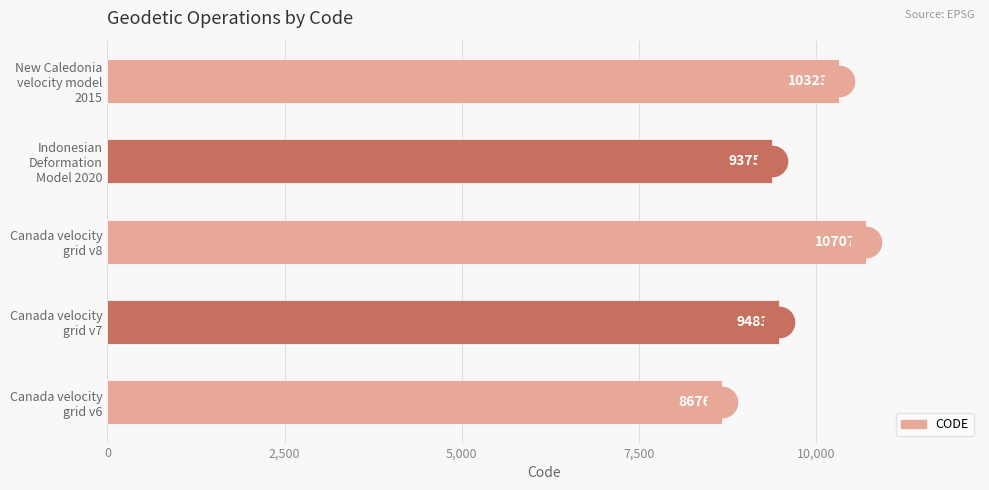

What is the difference between the second highest and minimum values?

1647